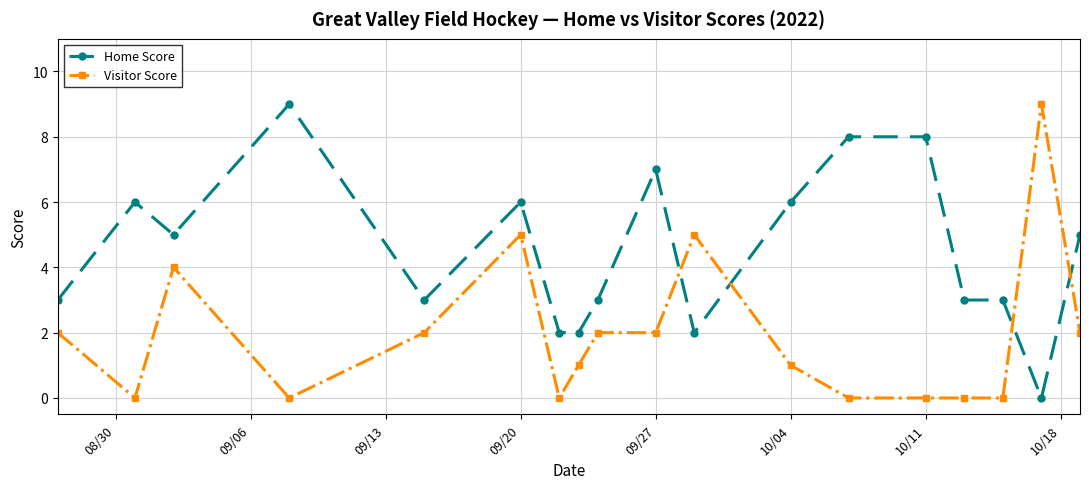

True or false: Home Score and Visitor Score cross at least once.

True